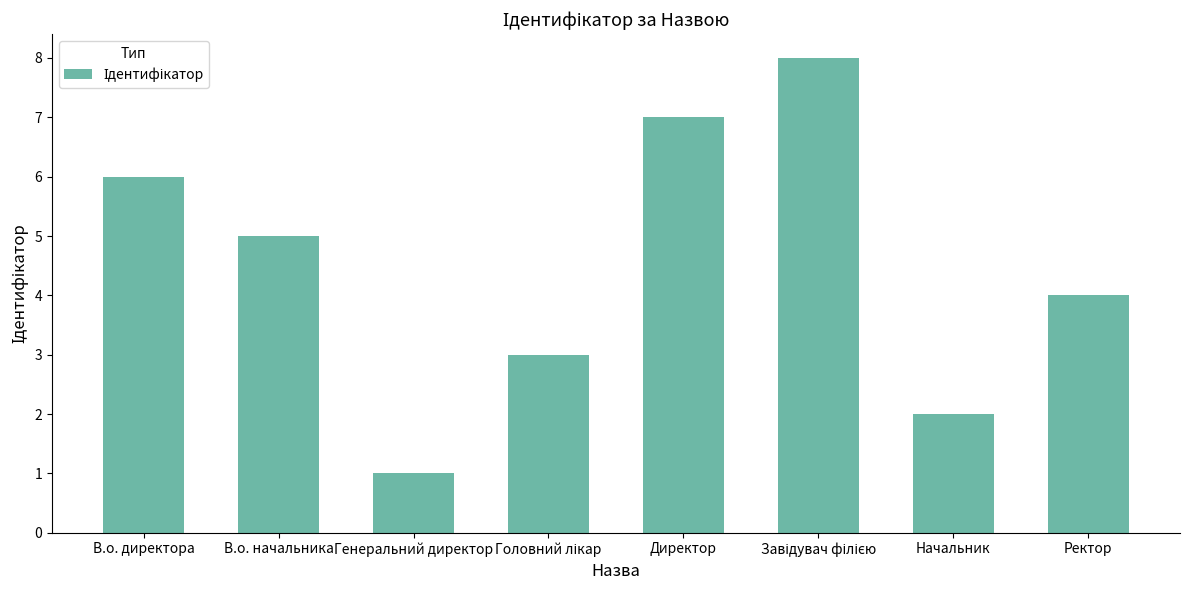

What is the label of the 2nd bar from the right?

Начальник